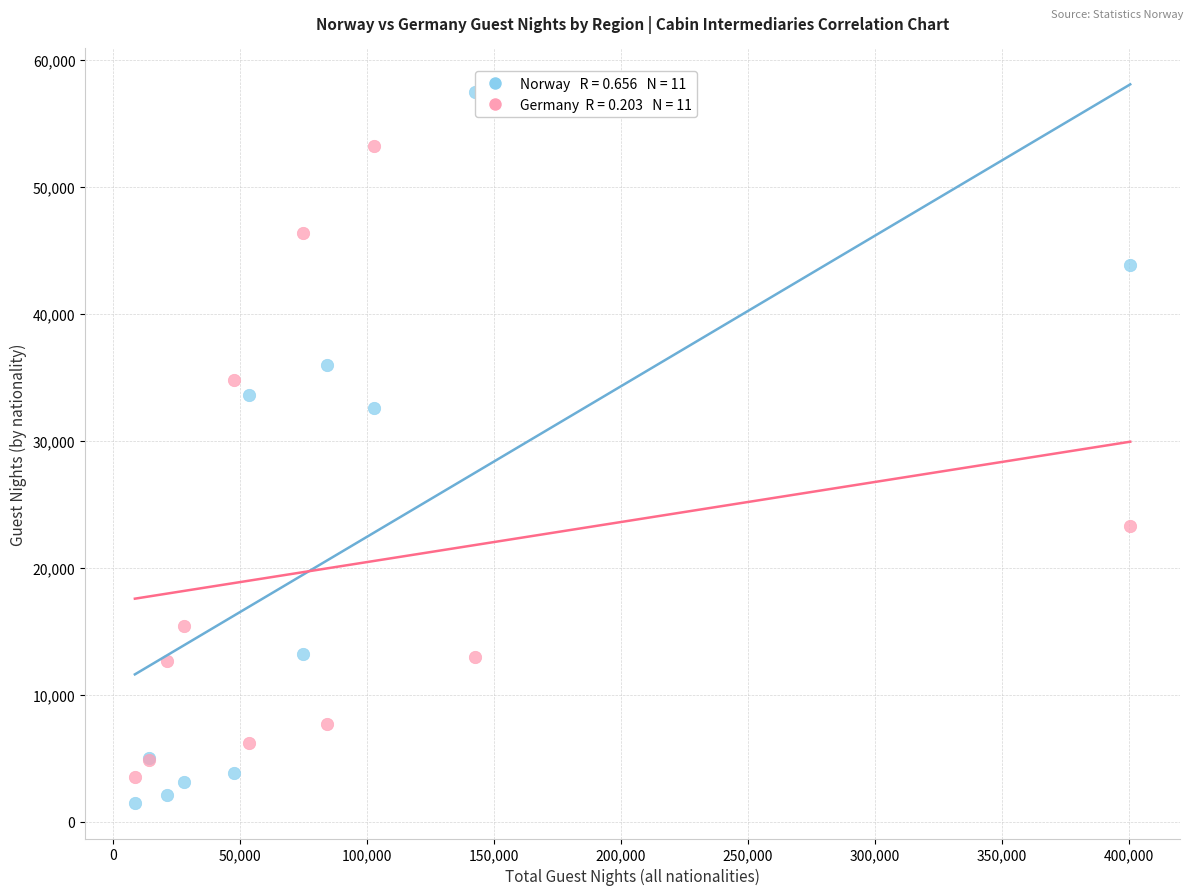

Across all series, what Y value is closest to 29481?

32584